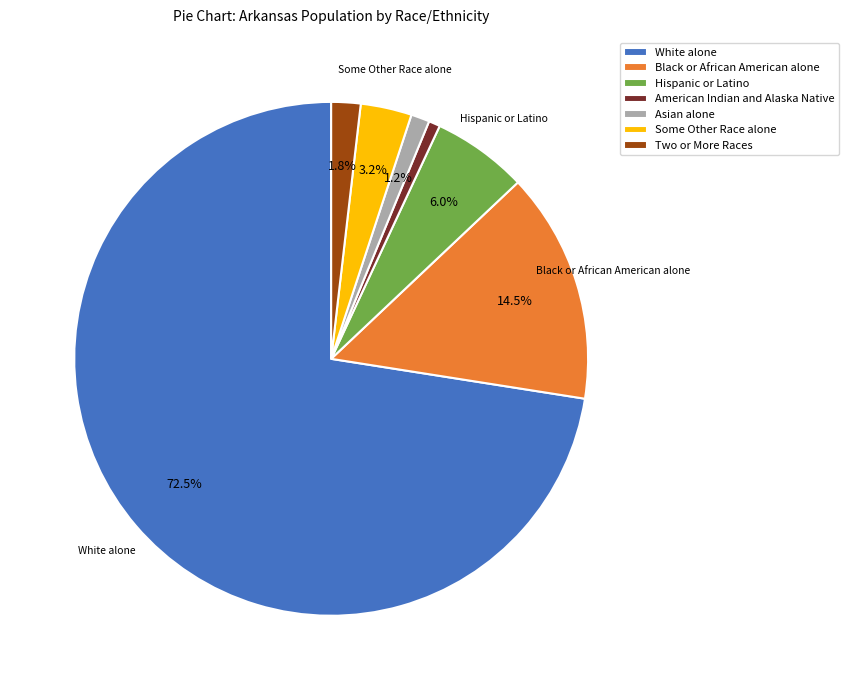

What percentage do Asian alone and Black or African American alone together represent?

15.7%